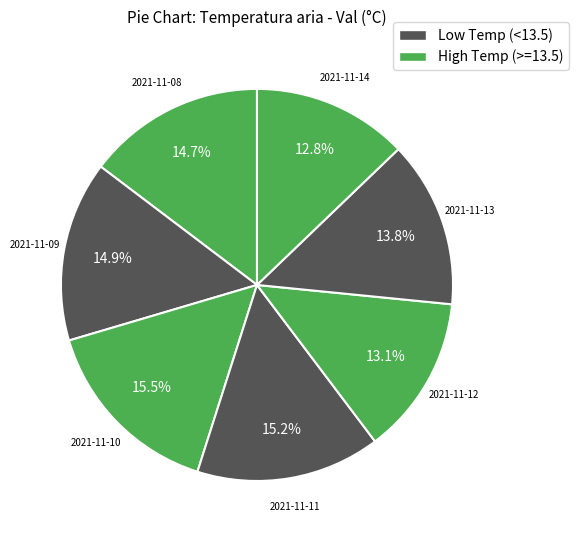

Is the sum of 2021-11-12 and 2021-11-13 greater than half?

No